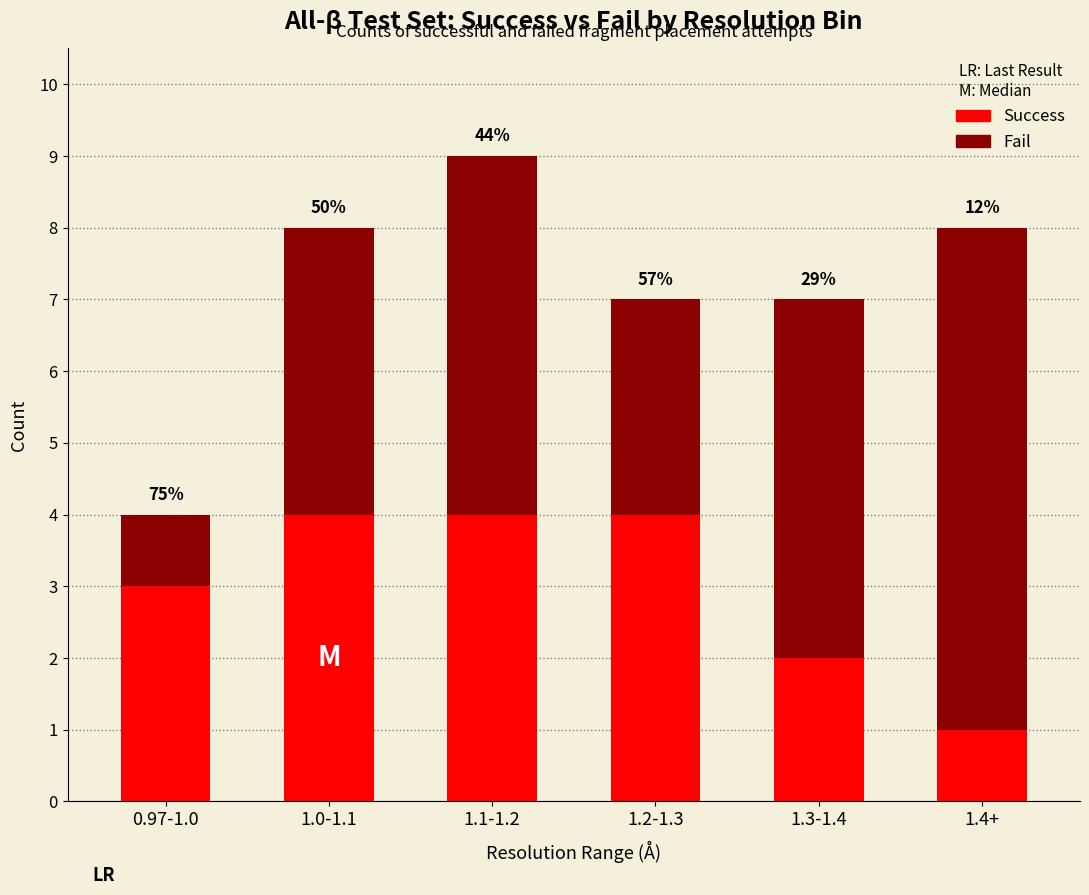

What is the label of the 5th bar from the left?

1.3-1.4